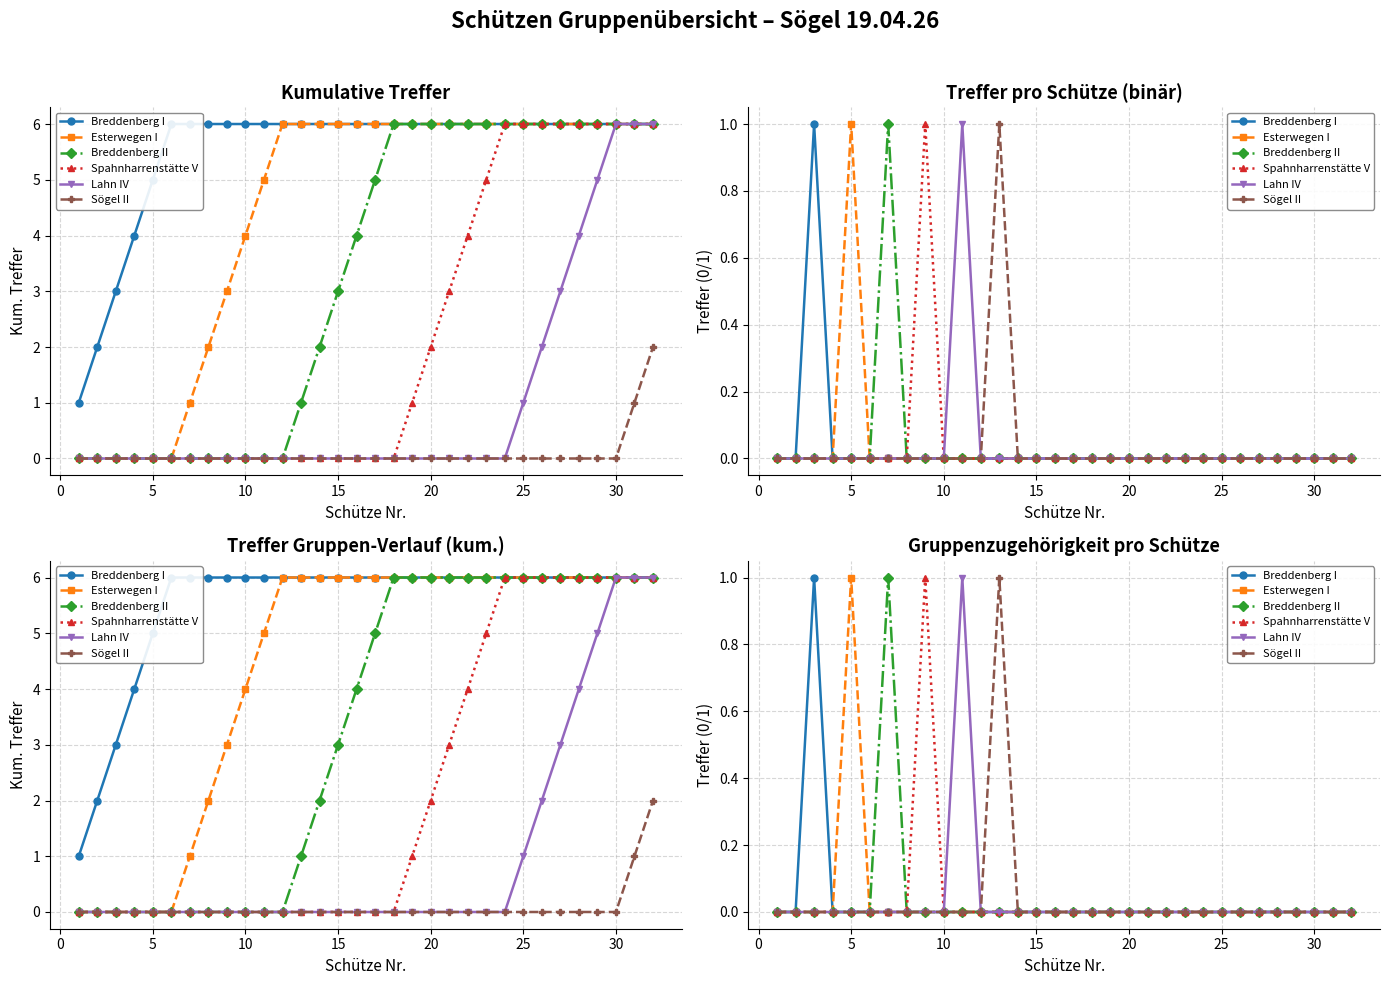

How many lines are shown in the chart?

6